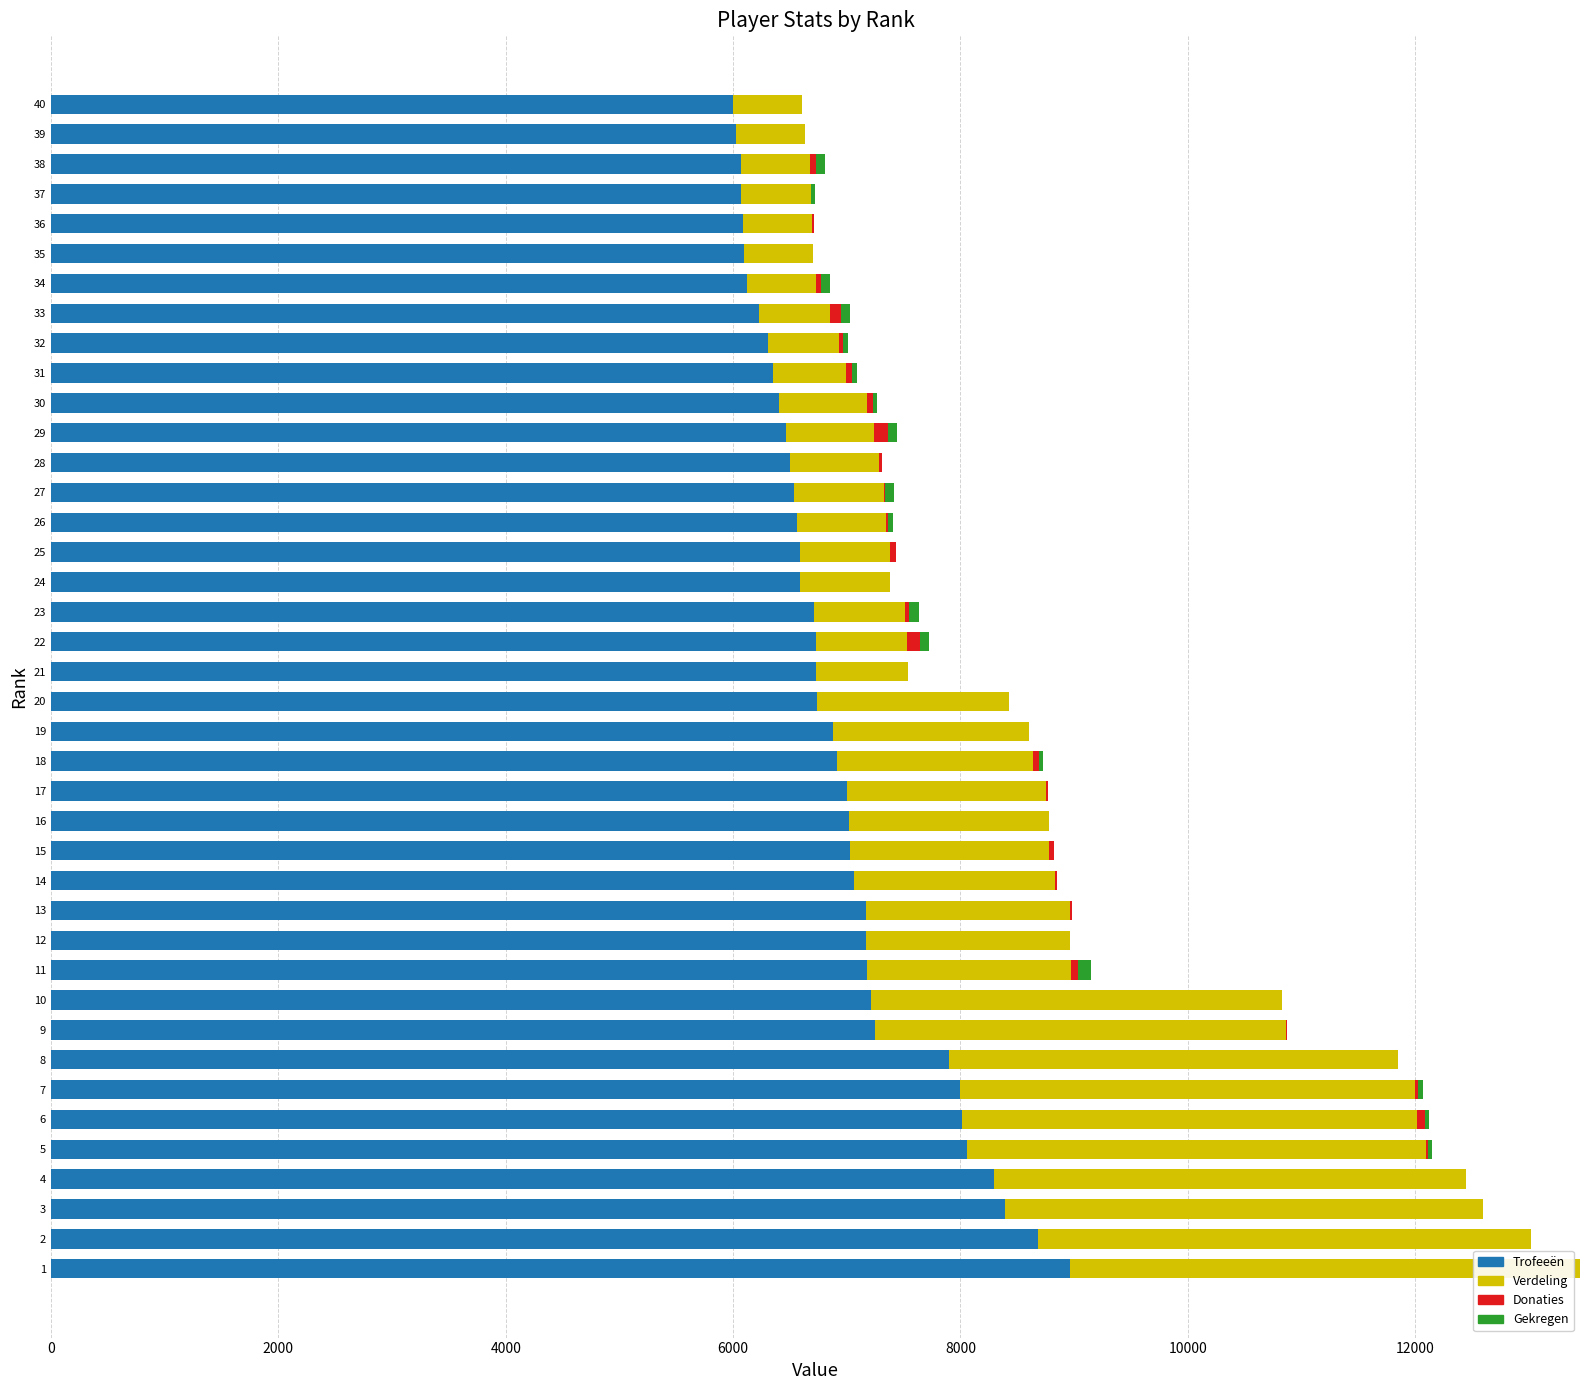

Rank the series at 20 from lowest to highest value.

Donaties, Gekregen, Verdeling, Trofeeën